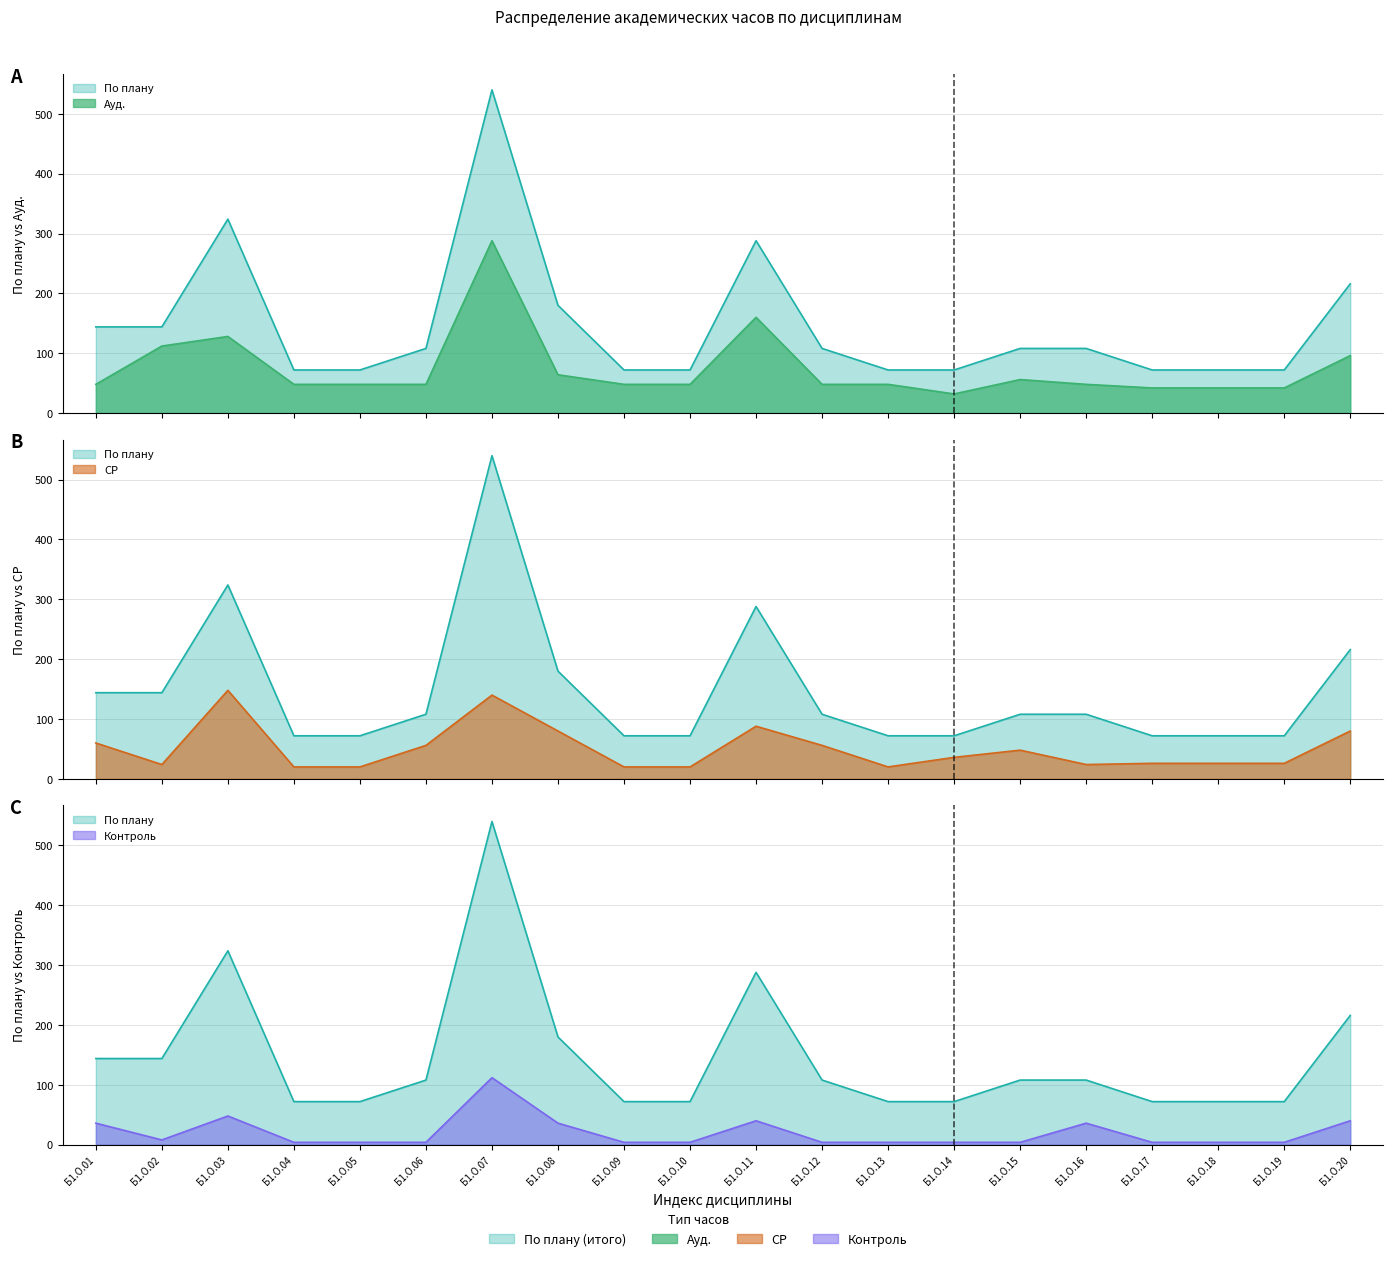

Which series has the widest spread of values?

По плану